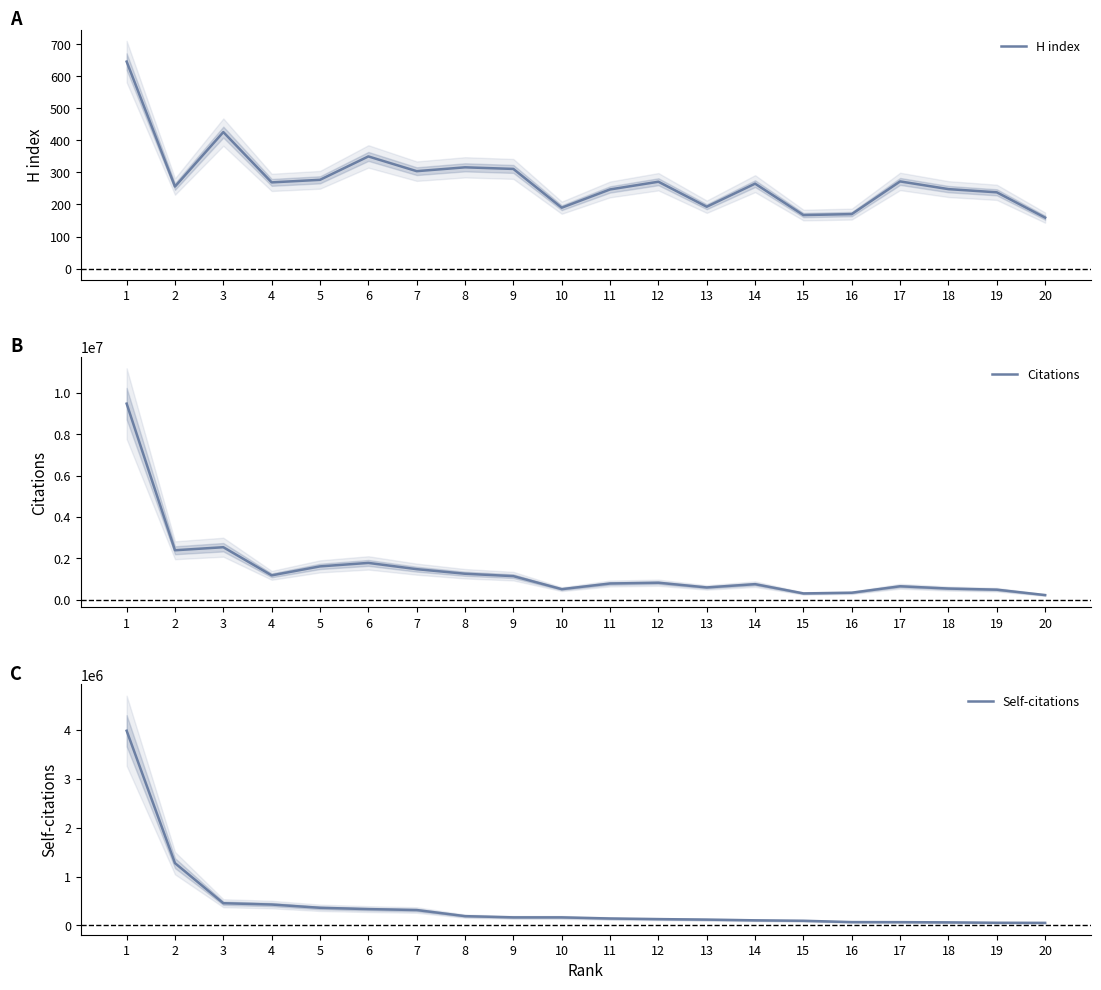

What is the value of the Citations point at the 2nd from the left?

2396352